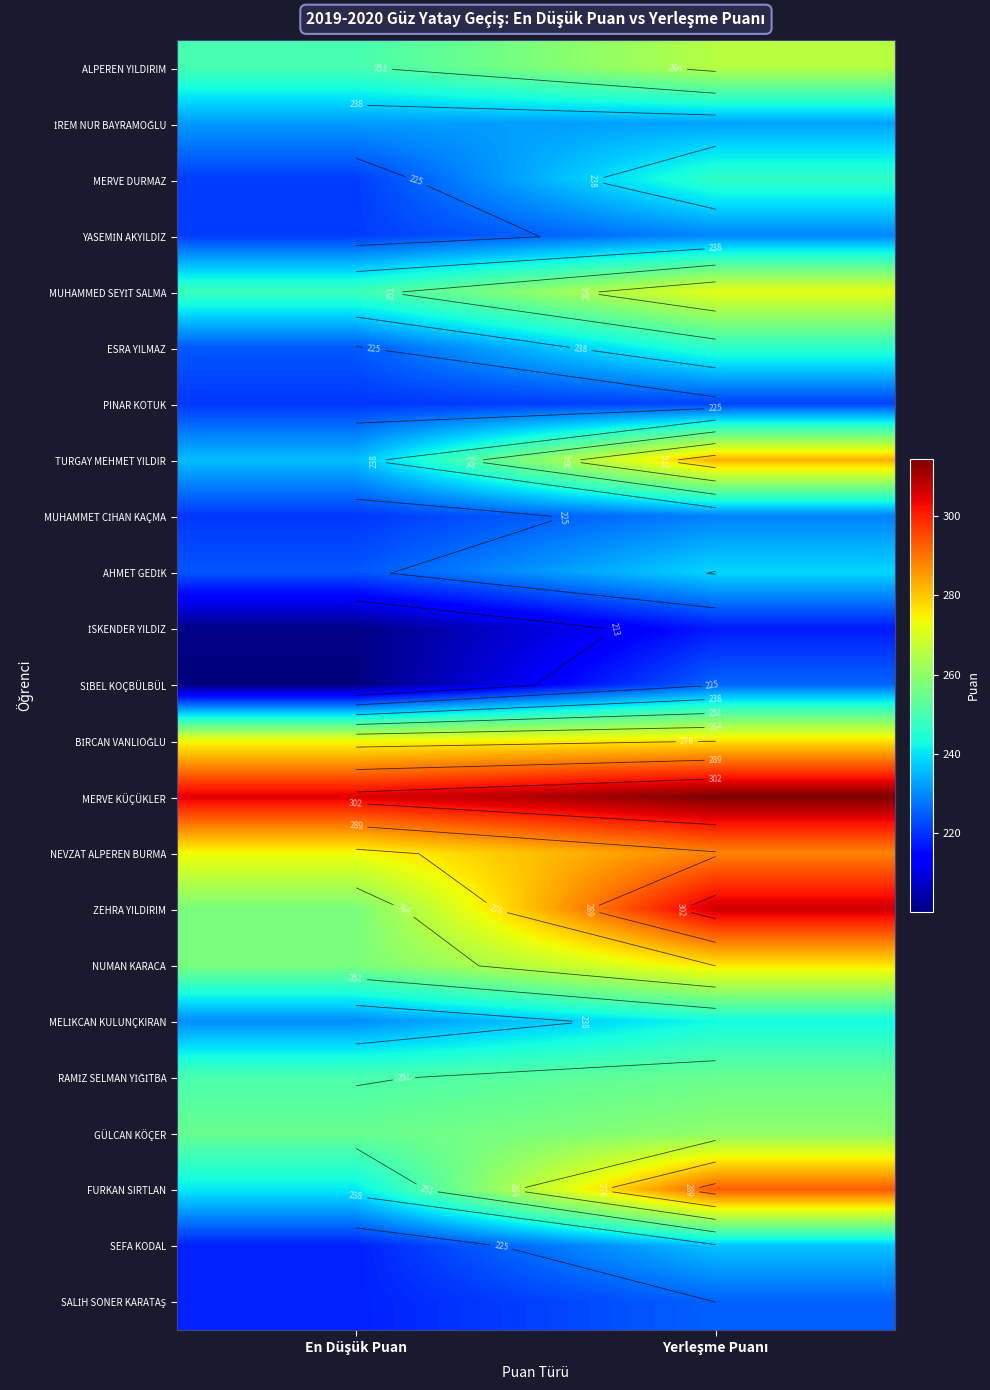

The value of PINAR KOTUK at Yerleşme Puanı is 221.9. True or false?

True